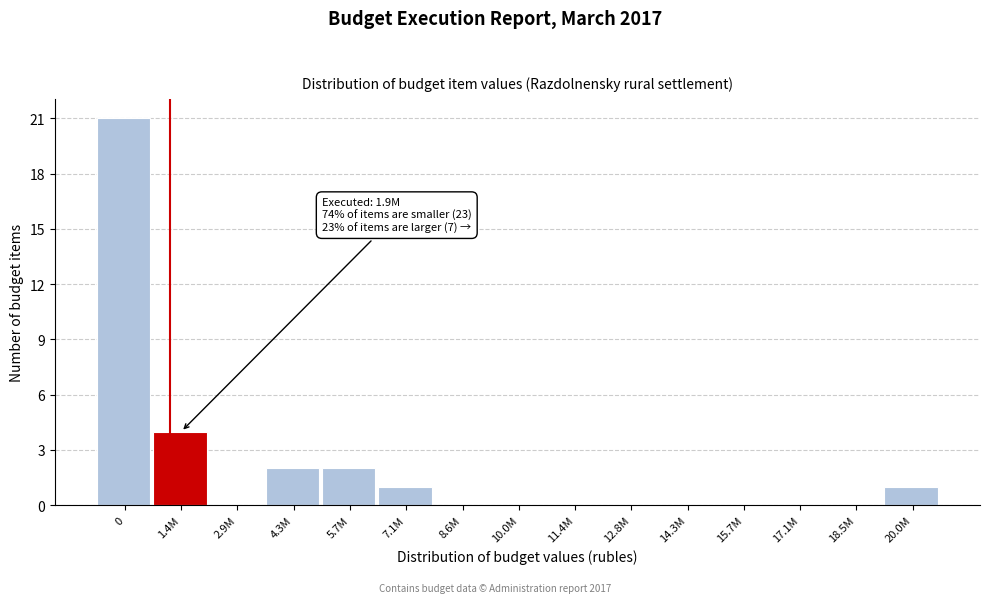

Reading left to right, what are all the values shown in this chart?

0=21	1.4M=4	2.9M=0	4.3M=2	5.7M=2	7.1M=1	8.6M=0	10.0M=0	11.4M=0	12.8M=0	14.3M=0	15.7M=0	17.1M=0	18.5M=0	20.0M=1